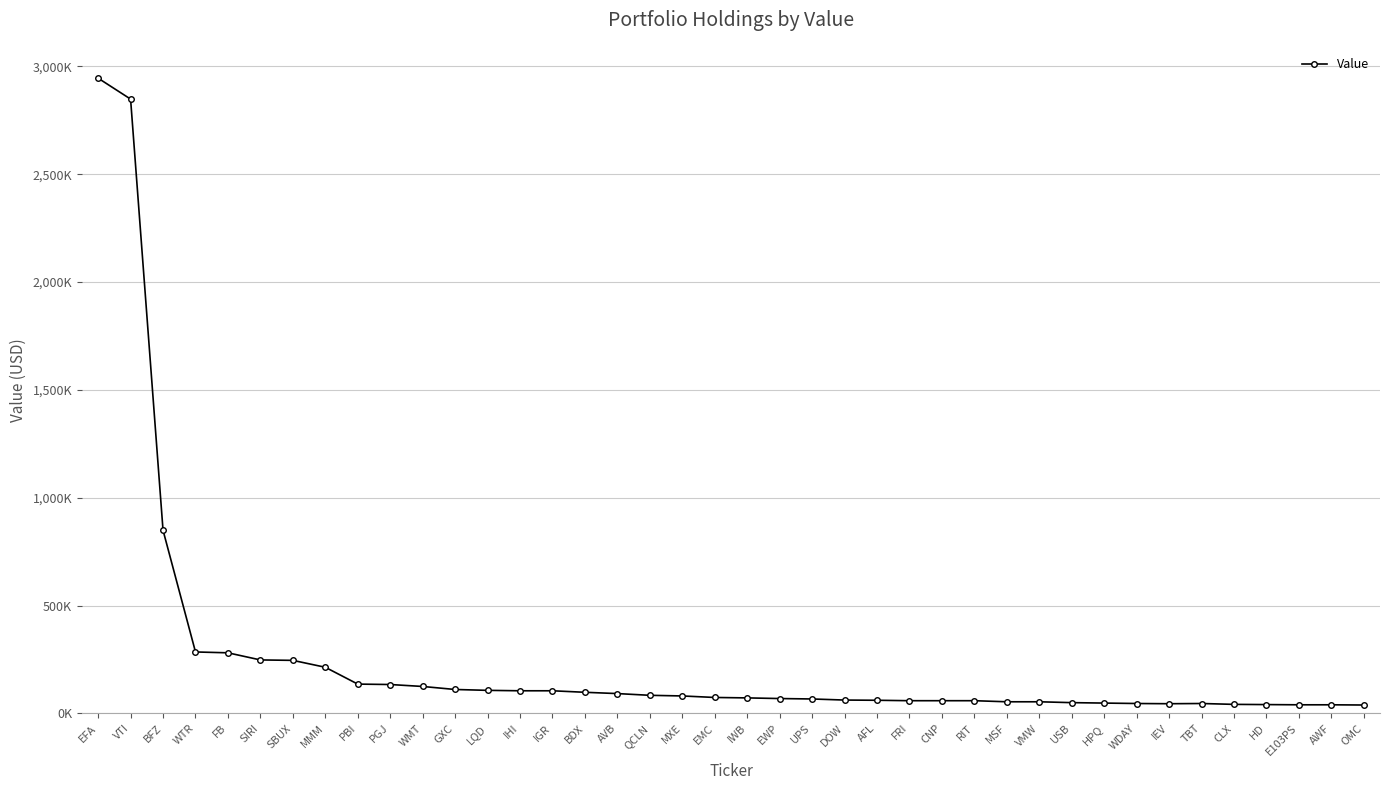

Approximately how many times larger is the value at MMM compared to WTR?

0.8